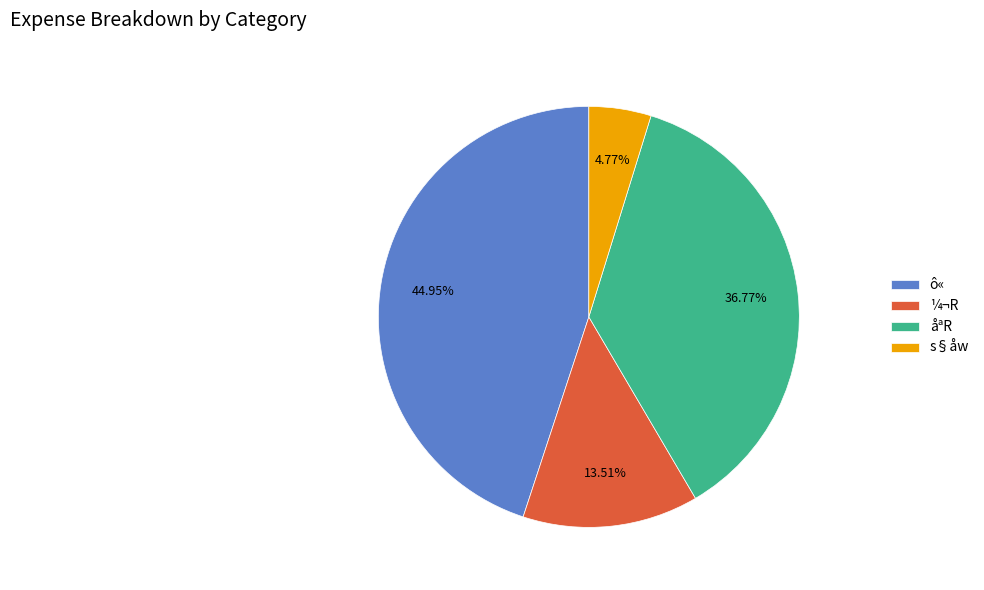

Is the sum of ¼¬R and s§åw greater than half?

No